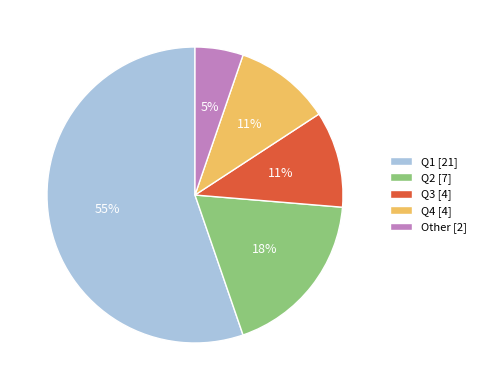

To the nearest percent, what is the difference between the Q2 [7] and Q1 [21] slice percentages?

37%